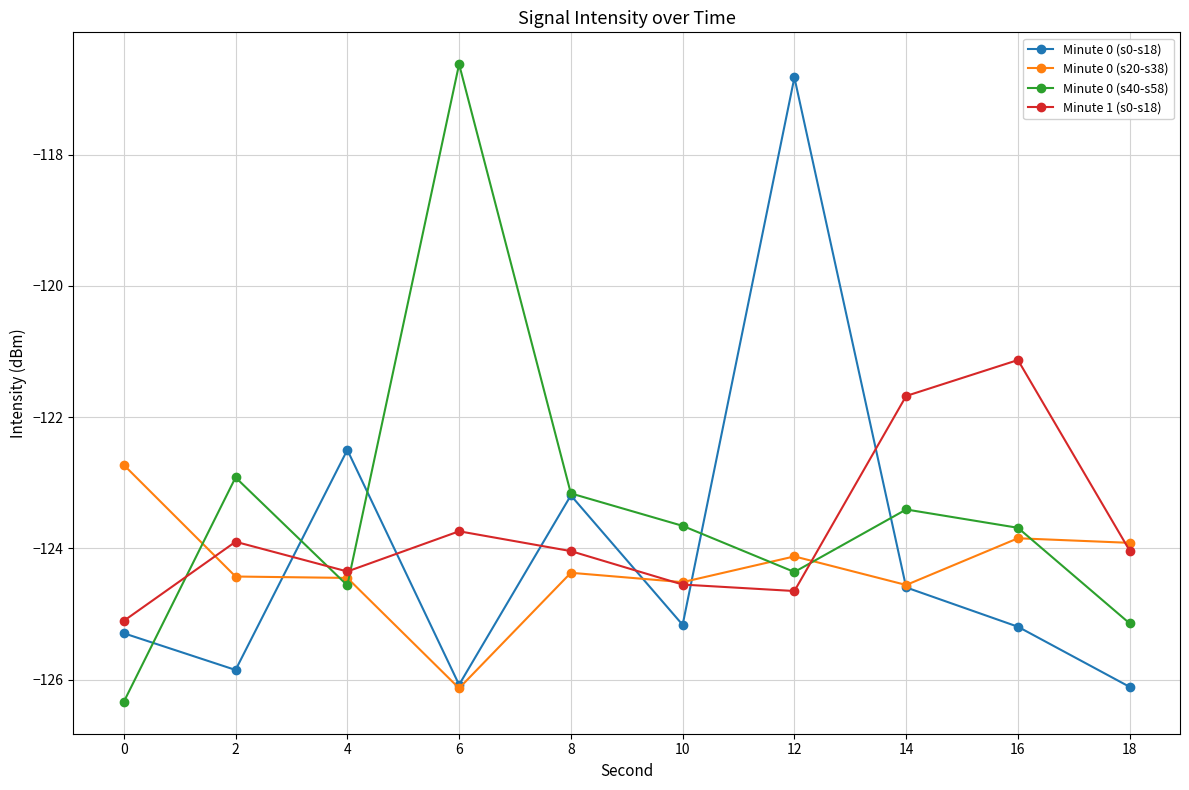

What are all the series names shown in the legend?

Minute 0 (s0-s18), Minute 0 (s20-s38), Minute 0 (s40-s58), Minute 1 (s0-s18)